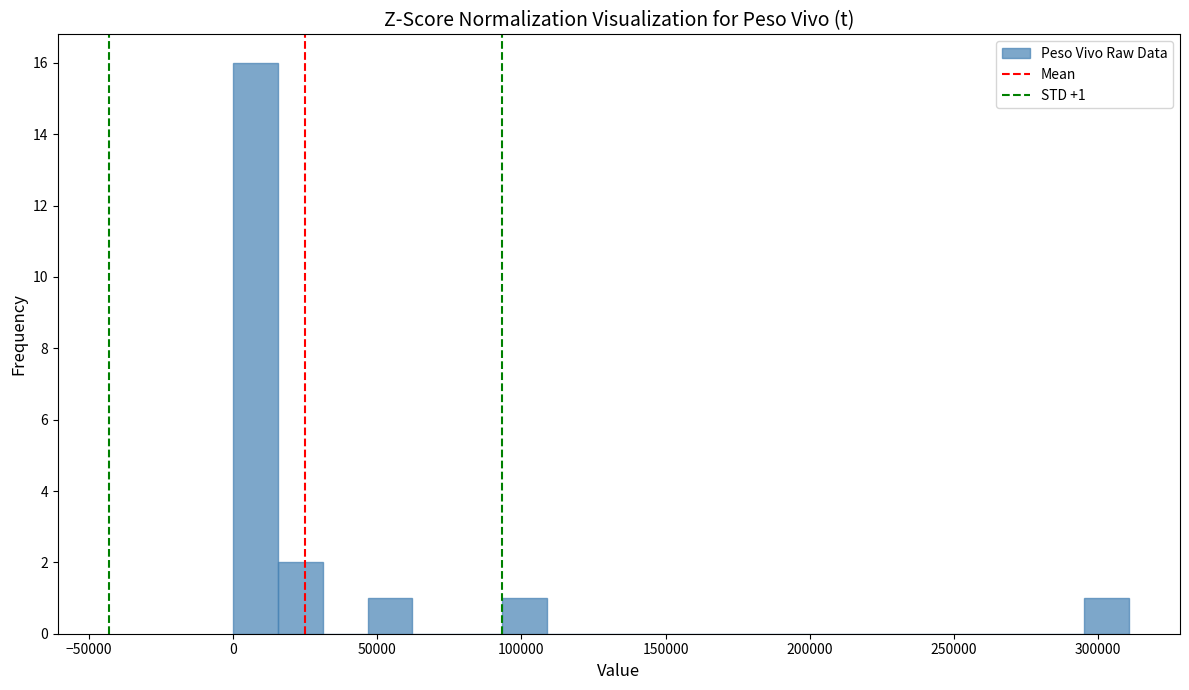

Read against the x-axis, roughly where is the centre of the tallest bar?

10000